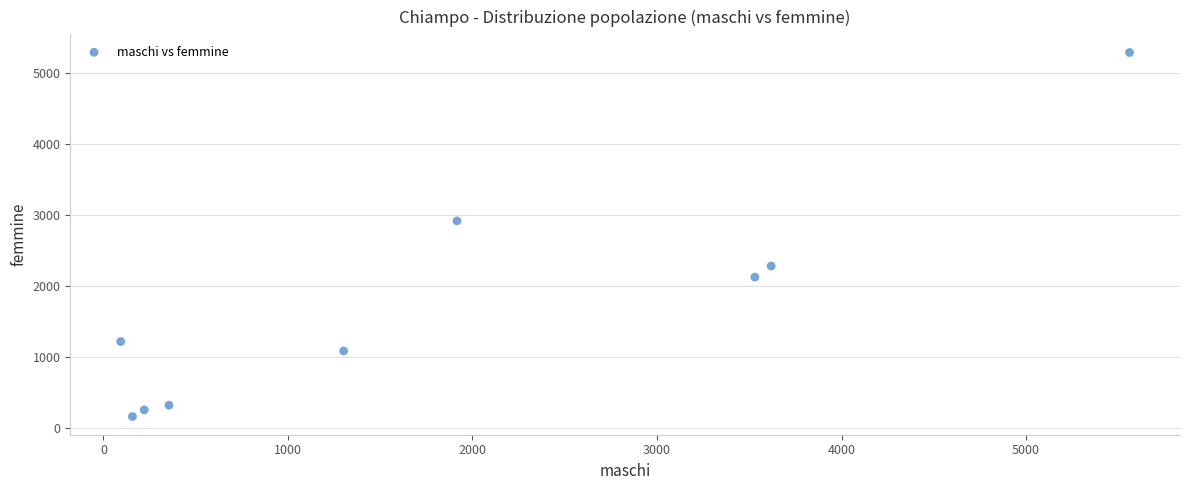

What is the average X value?

1861.8